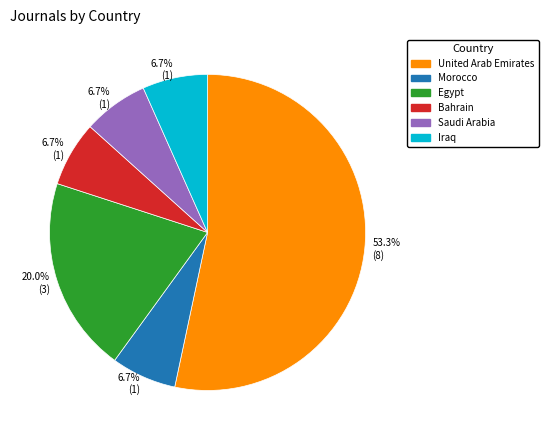

How much of the chart is everything except Egypt?

80.0%